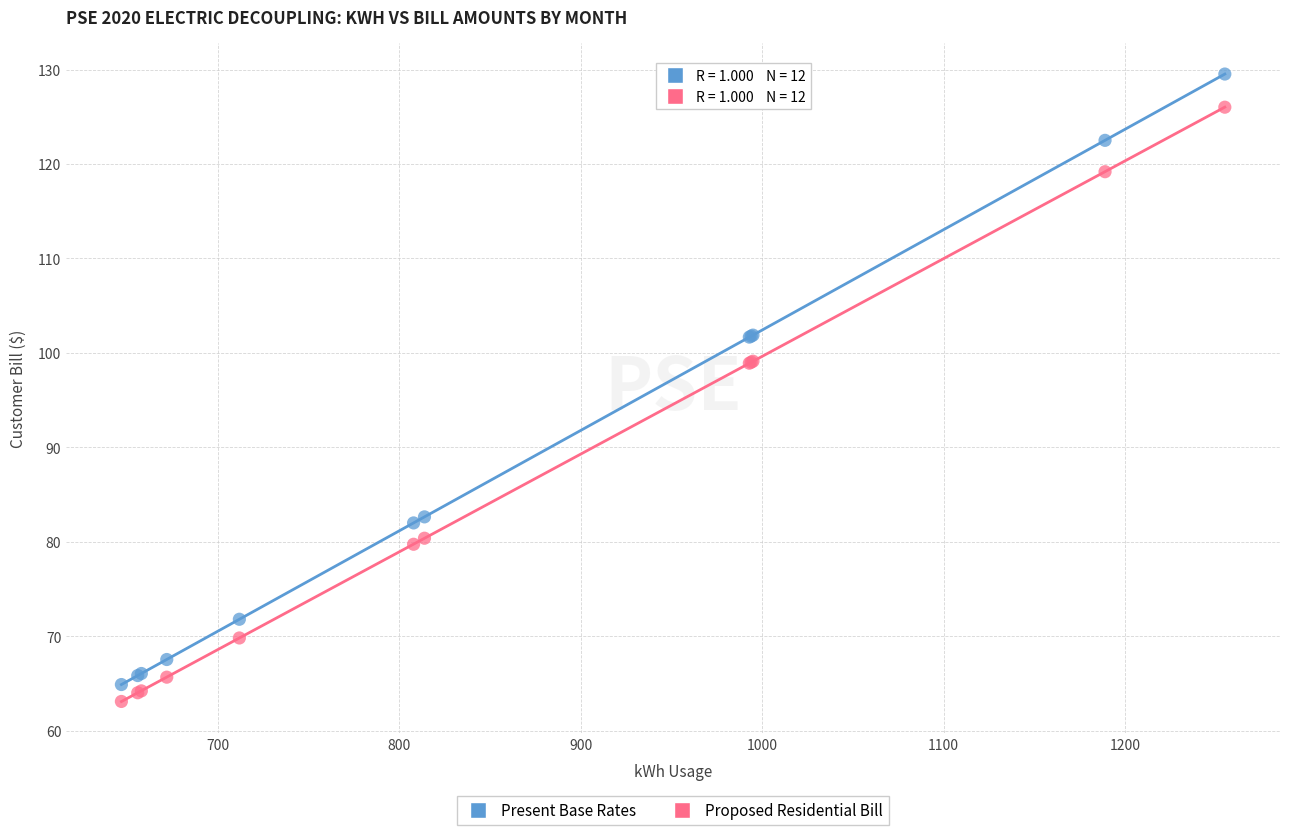

Which series has the widest spread of Y values?

Present Base Rates